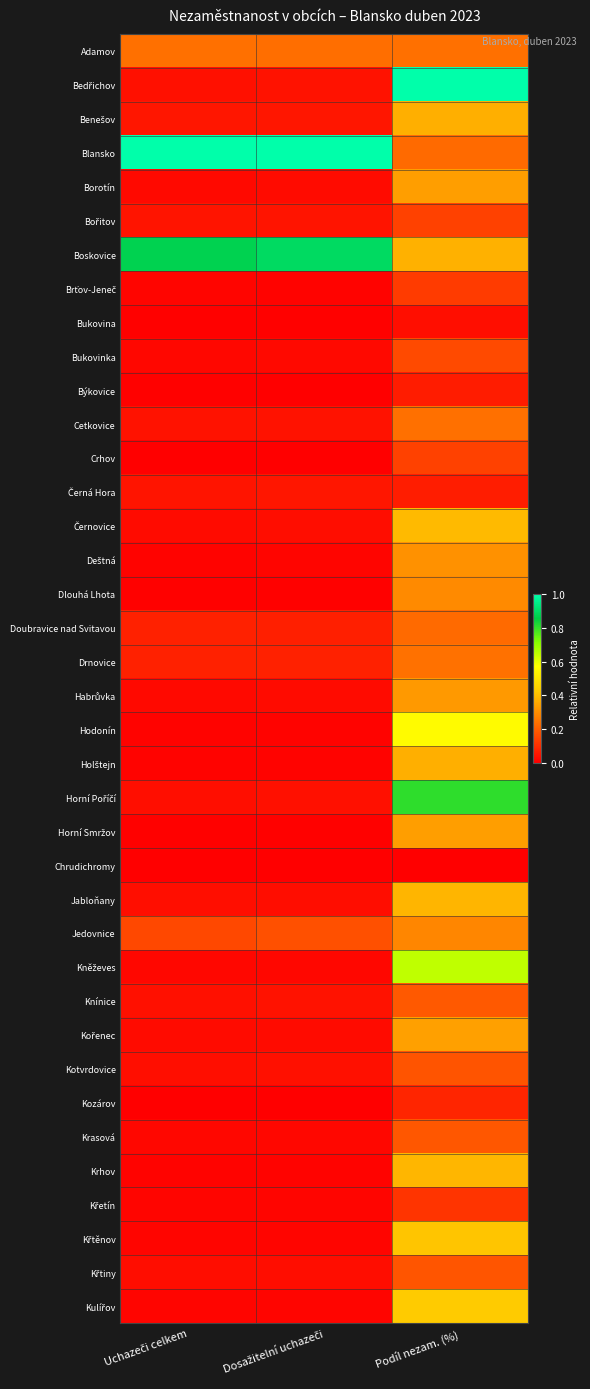

Count the number of data series in this chart.

38